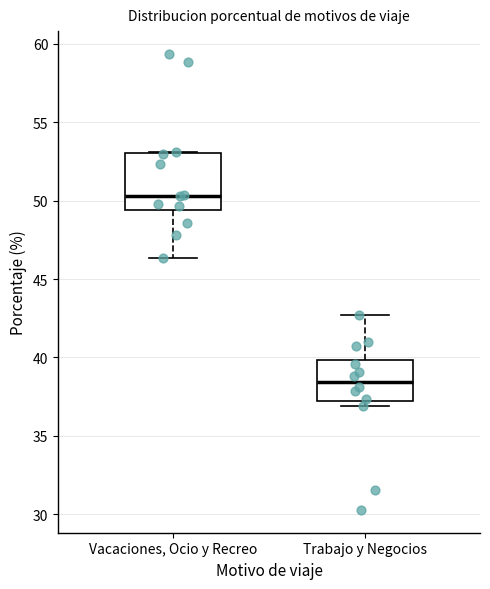

Comparing the boxes themselves (not the whiskers), which one is the tallest?

Vacaciones, Ocio y Recreo